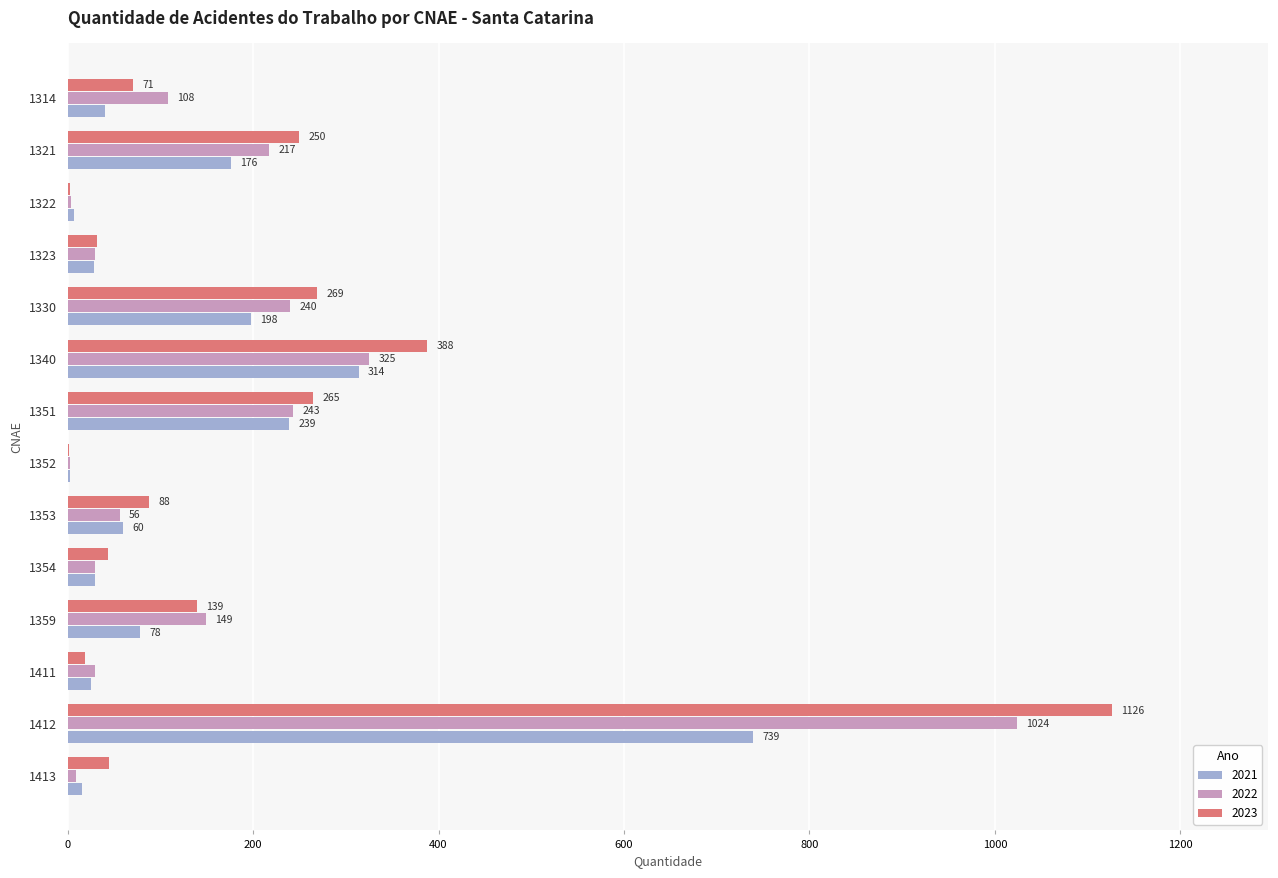

What is the sum of all 2022 values?

2466